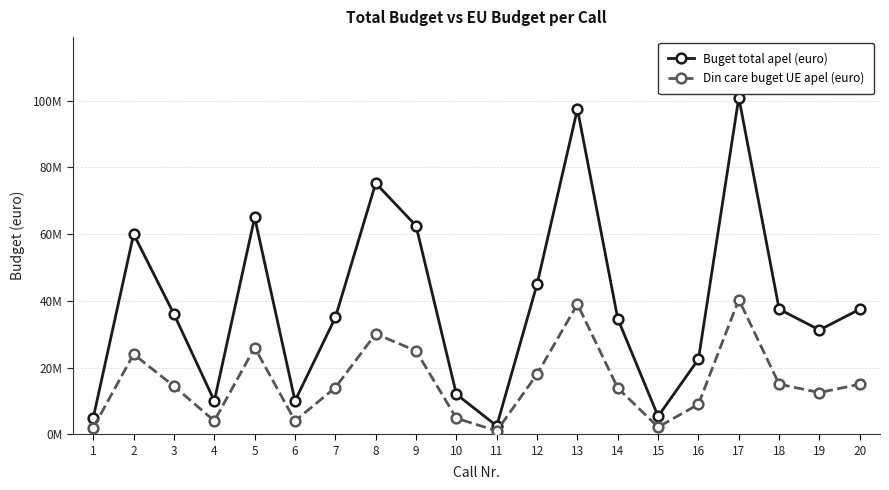

List the series in order of their peak value, lowest first.

Din care buget UE apel (euro), Buget total apel (euro)